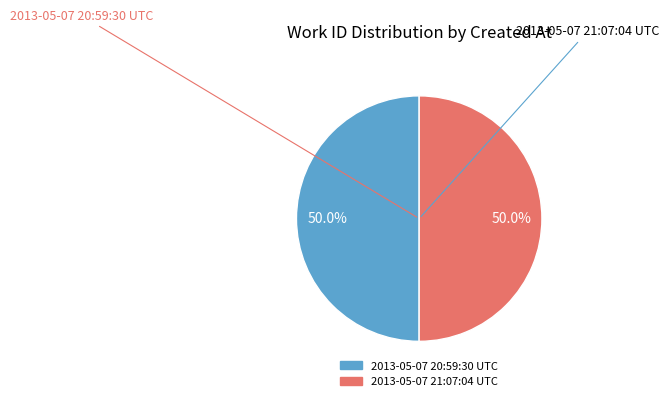

How many slices are in this pie chart?

2